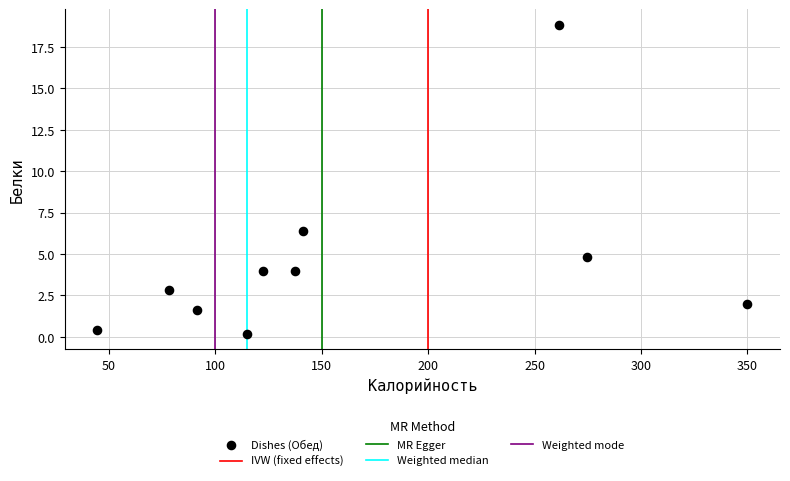

What is the average X value?

161.5